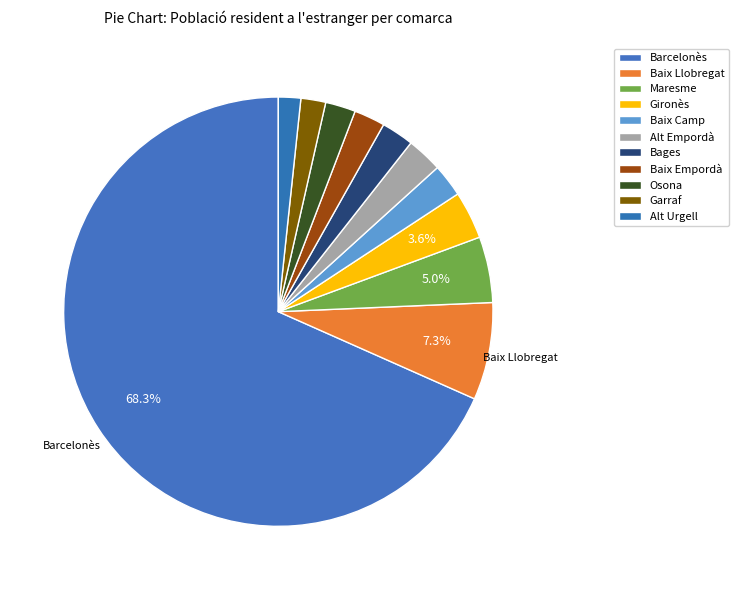

What percentage is the Garraf slice, to the nearest percent?

2%